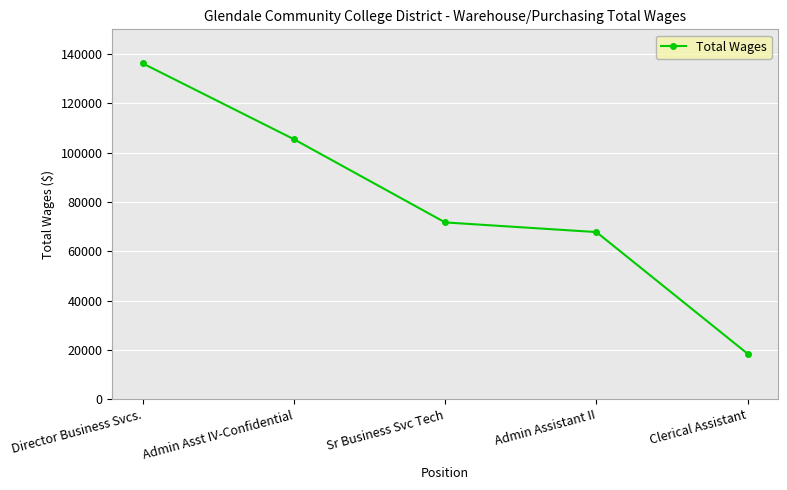

At which label does the data first exceed 71683?

Director Business Svcs.